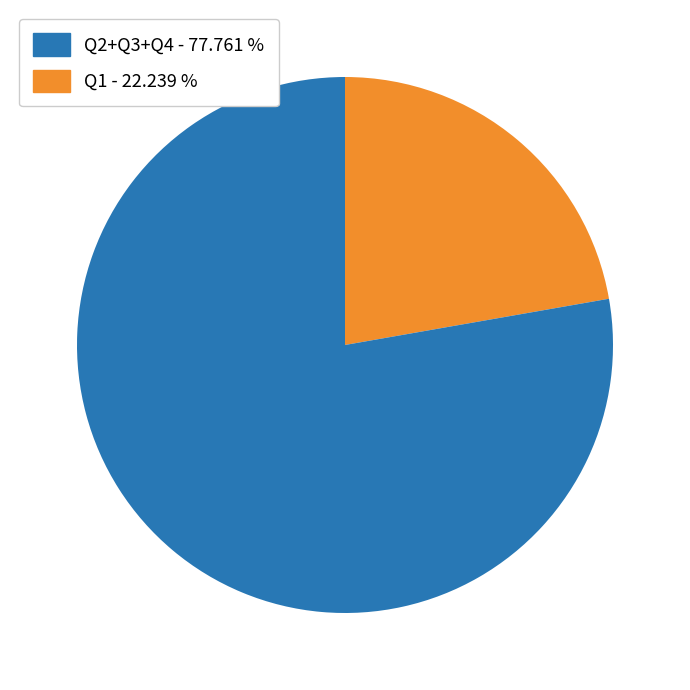

Does any single category account for the majority?

Yes